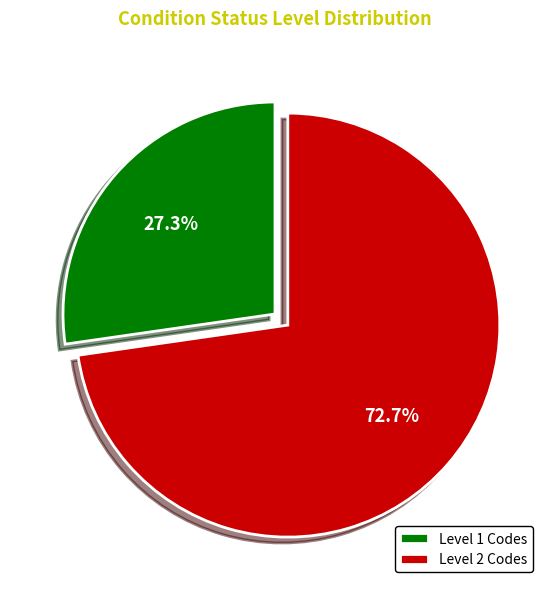

Which has a higher value, Level 1 Codes or Level 2 Codes?

Level 2 Codes